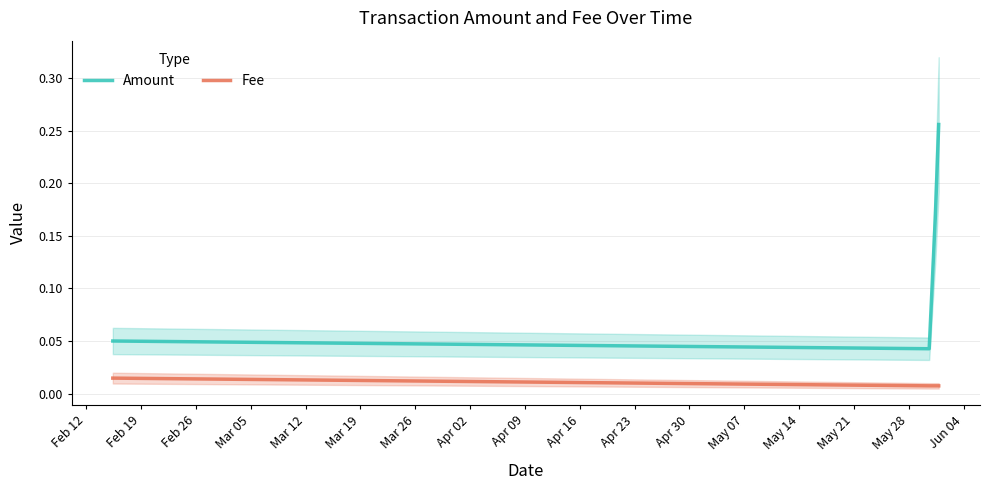

True or false: Amount and Fee cross at least once.

False